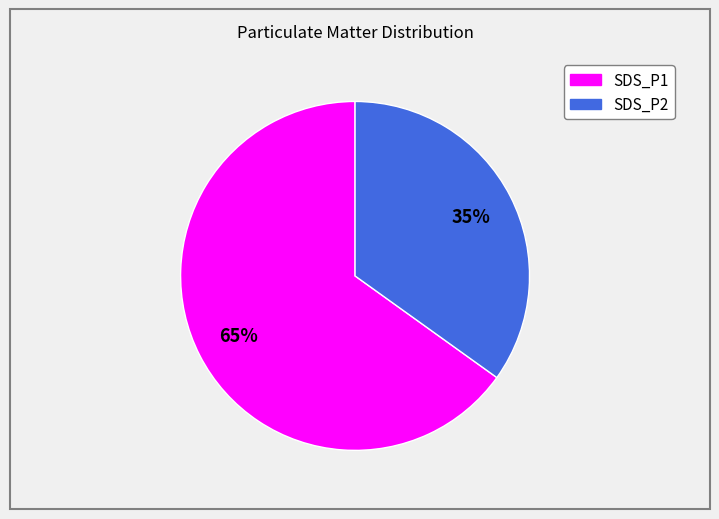

What percentage is the SDS_P2 slice, to the nearest percent?

35%